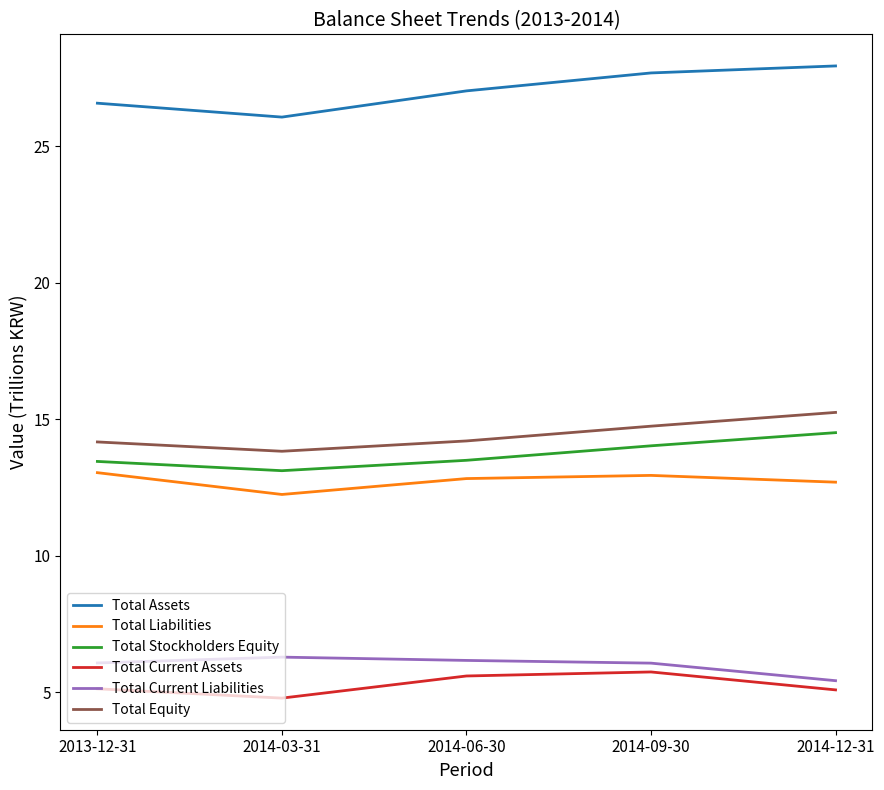

What is the difference between the maximum and minimum values in the Total Current Liabilities series?

0.9